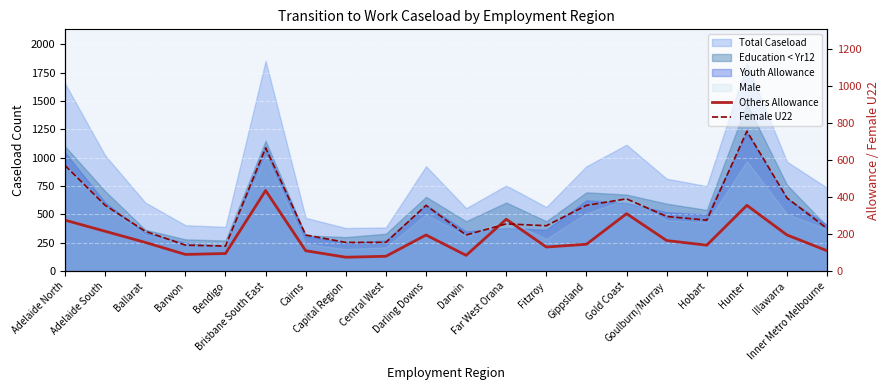

Count the number of categories in the chart.

20